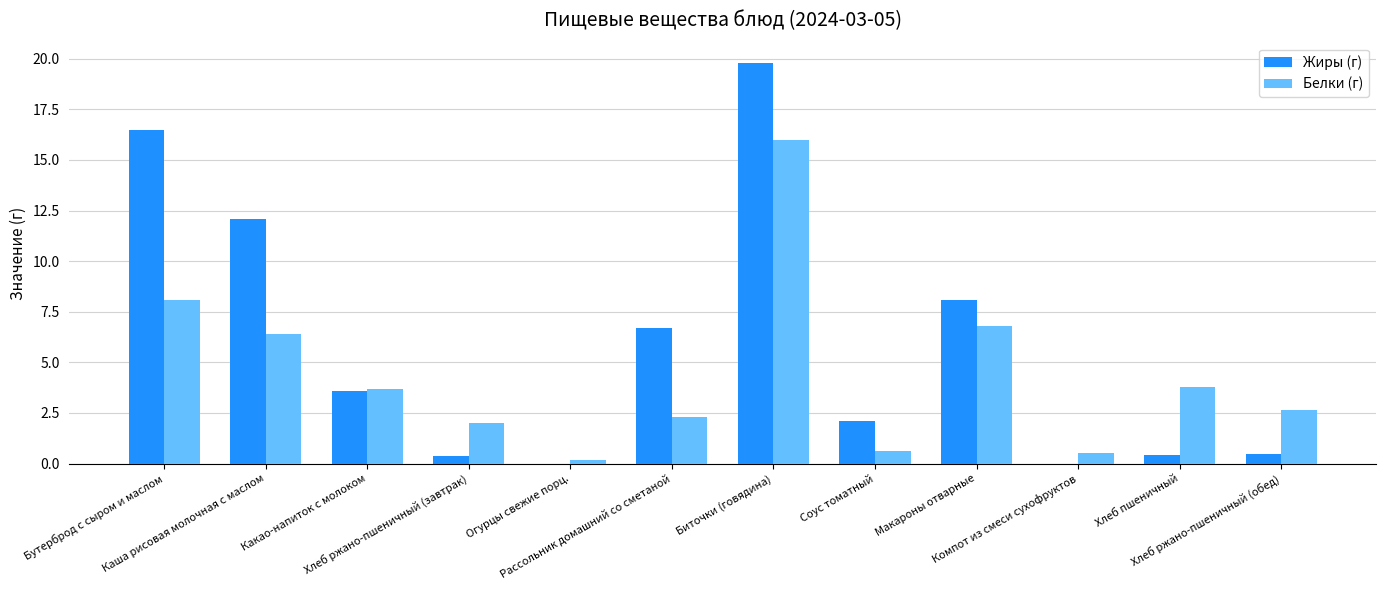

Which series has the largest total across all categories?

Жиры (г)